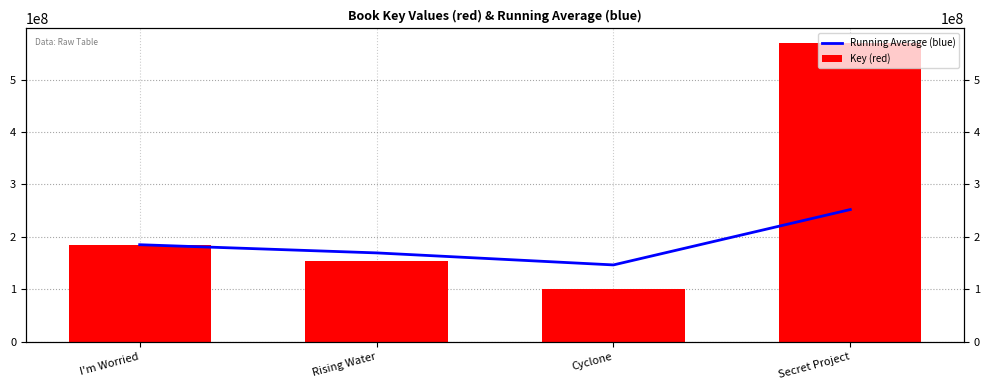

At how many categories does at least one series exceed 567738256?

1